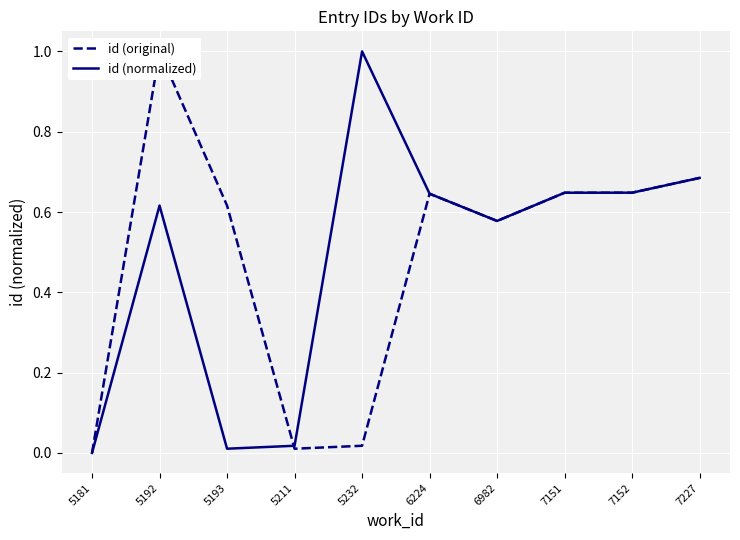

What are all the series names shown in the legend?

id (original), id (normalized)